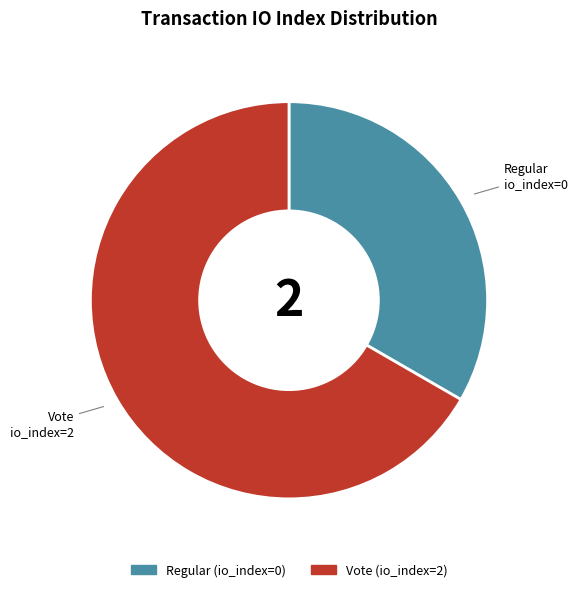

Is there any slice that represents more than half of the pie?

Yes